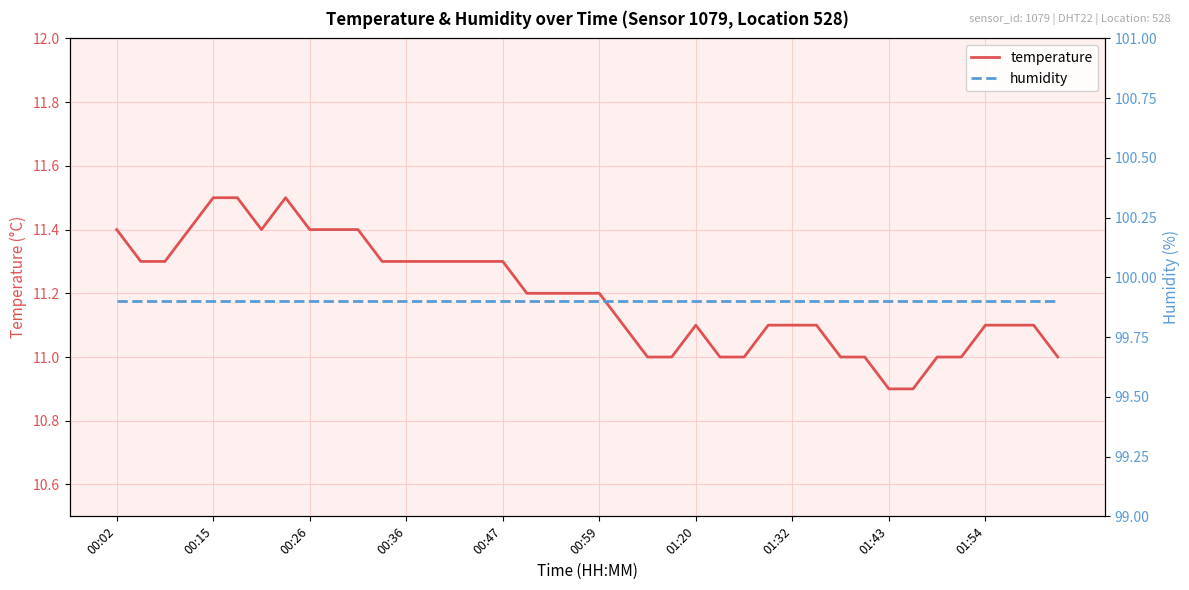

The temperature series shows 16.3 at 01:32. True or false?

False